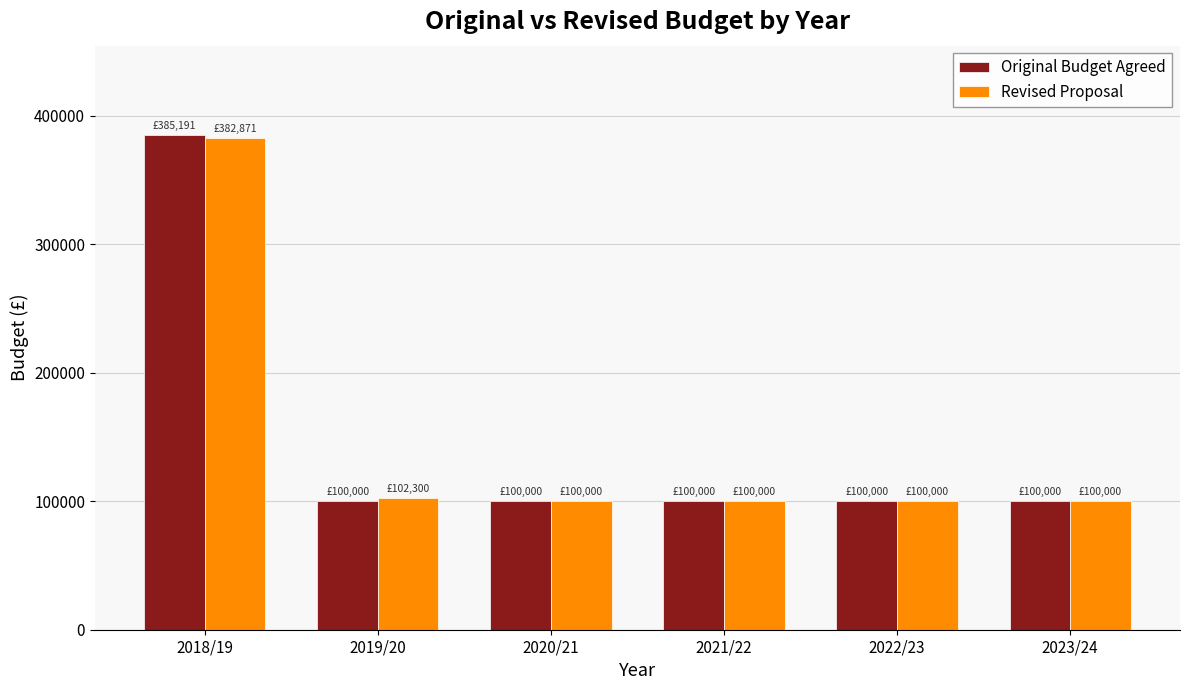

What is the sum of the Original Budget Agreed values at 2020/21 and 2019/20?

200000